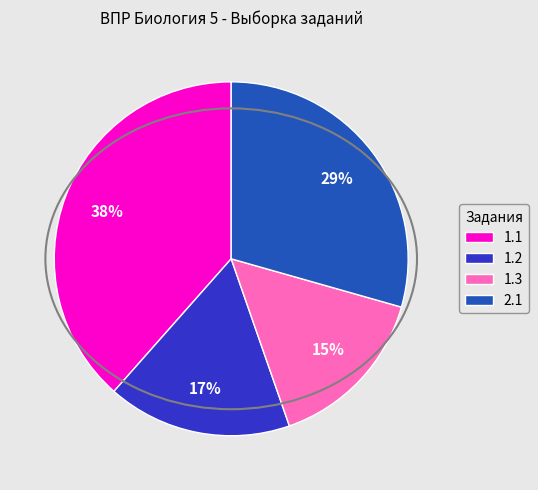

To the nearest percent, what percentage of the pie is 1.2?

17%